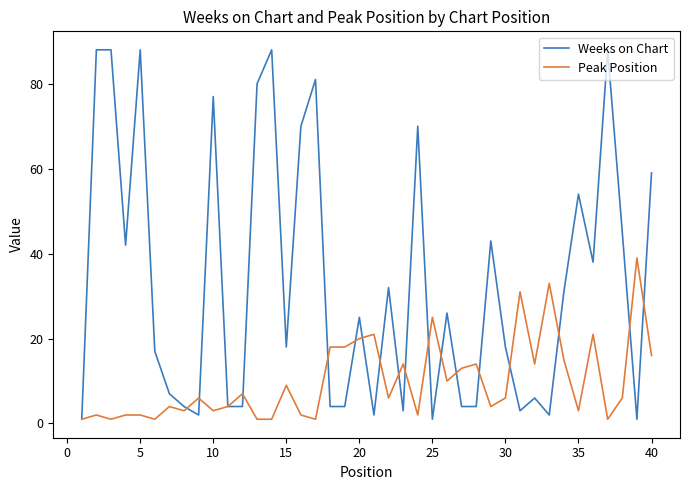

List the series in order of their peak value, lowest first.

Peak Position, Weeks on Chart